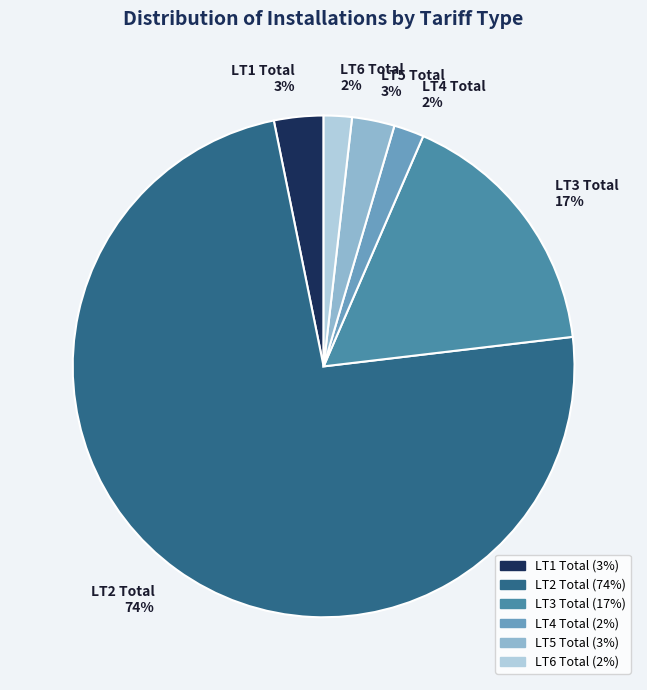

The LT4 Total slice represents 2% of the pie. True or false?

True